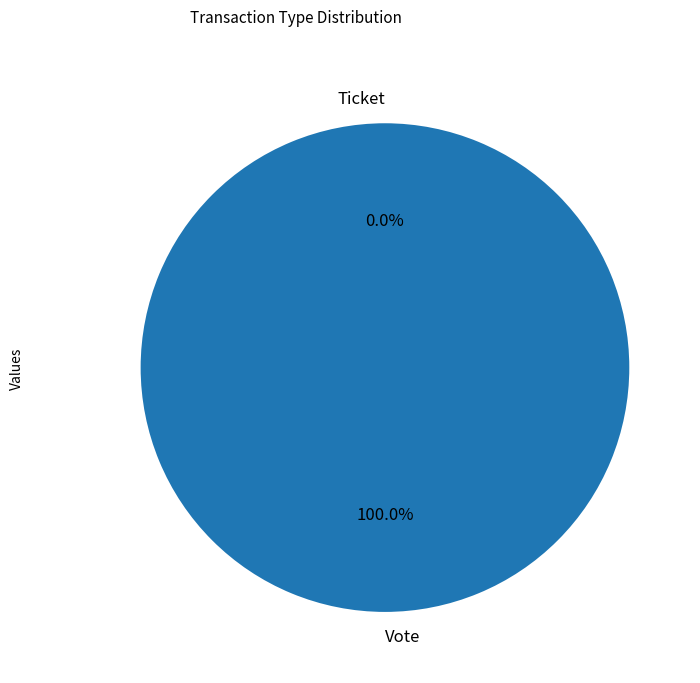

Combined, do Ticket and Vote account for over 50%?

Yes